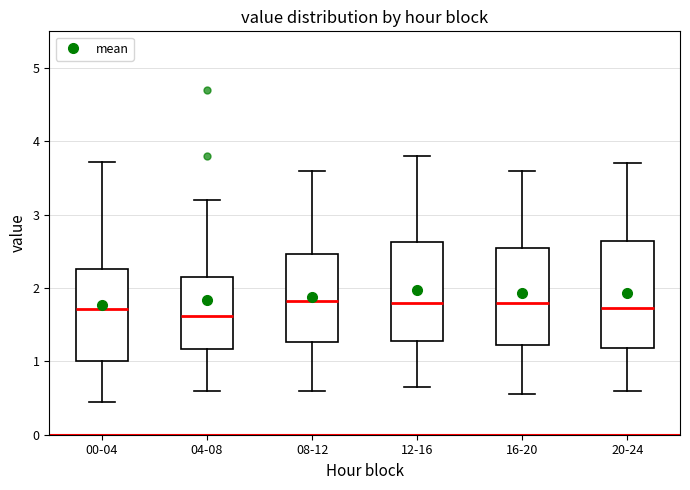

Reading left to right, read every box against the y-axis: the position of its median line, the range the box covers, and the ends of its whiskers. The values are not printed on the chart, so give them approximately, as read against the axis.

00-04: median 1.7, box 1.0 to 2.3, whiskers 0.5 to 3.7
04-08: median 1.6, box 1.2 to 2.2, whiskers 0.6 to 3.2
08-12: median 1.8, box 1.3 to 2.5, whiskers 0.6 to 3.6
12-16: median 1.8, box 1.3 to 2.6, whiskers 0.7 to 3.8
16-20: median 1.8, box 1.2 to 2.6, whiskers 0.6 to 3.6
20-24: median 1.7, box 1.2 to 2.6, whiskers 0.6 to 3.7